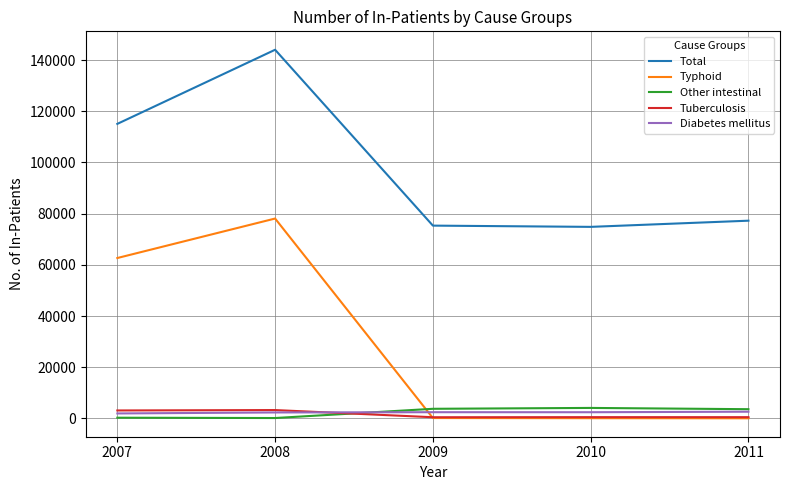

True or false: Diabetes mellitus and Total cross at least once.

False